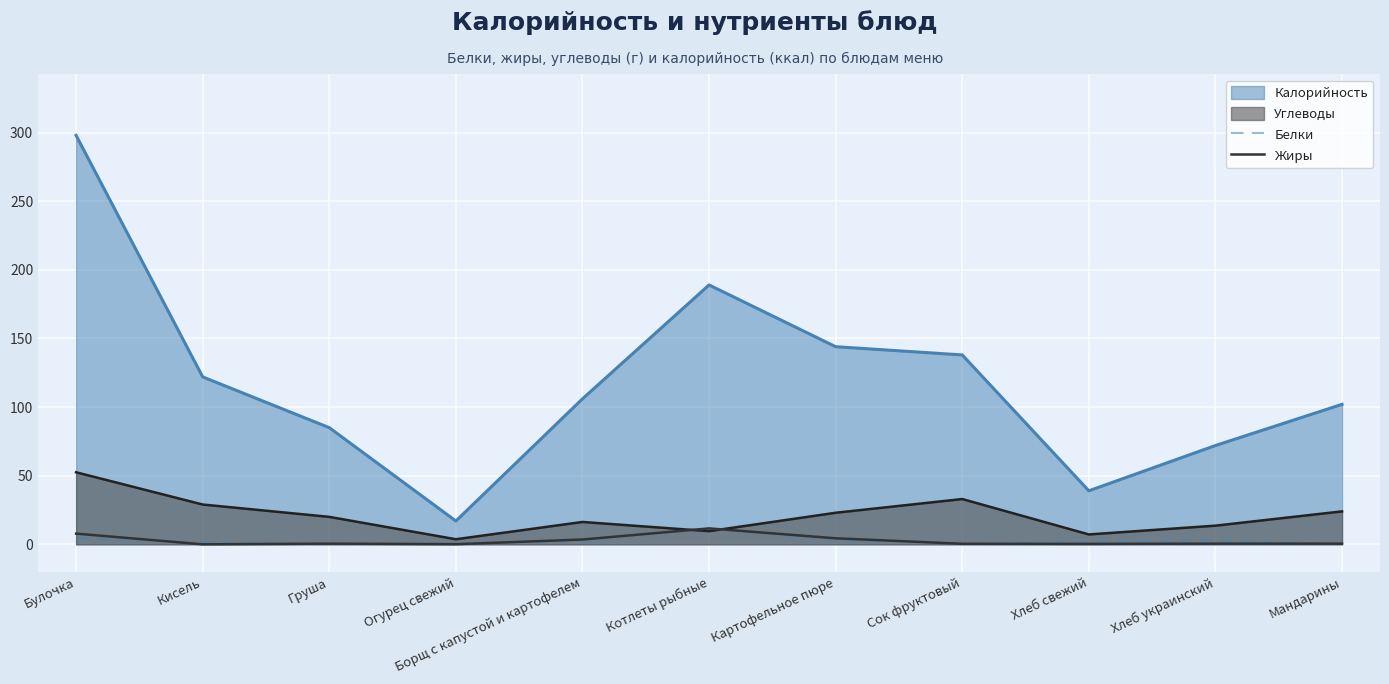

How many intersections are there between Жиры and Белки?

6